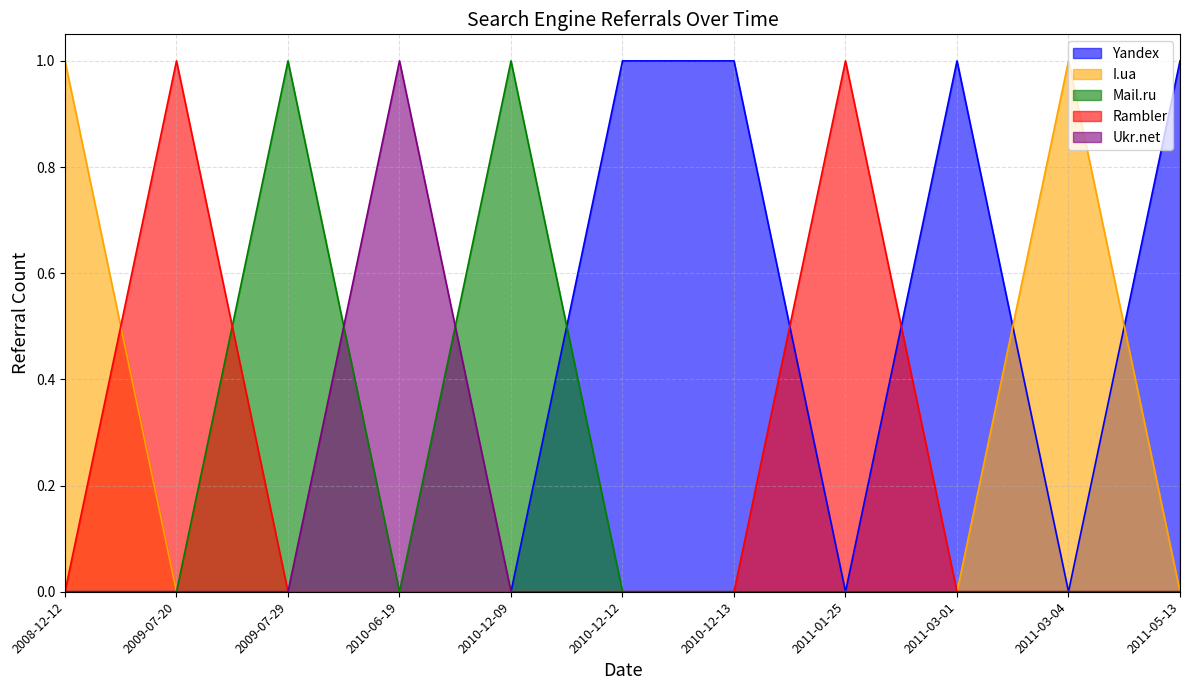

Which series has the largest total across all categories?

Yandex